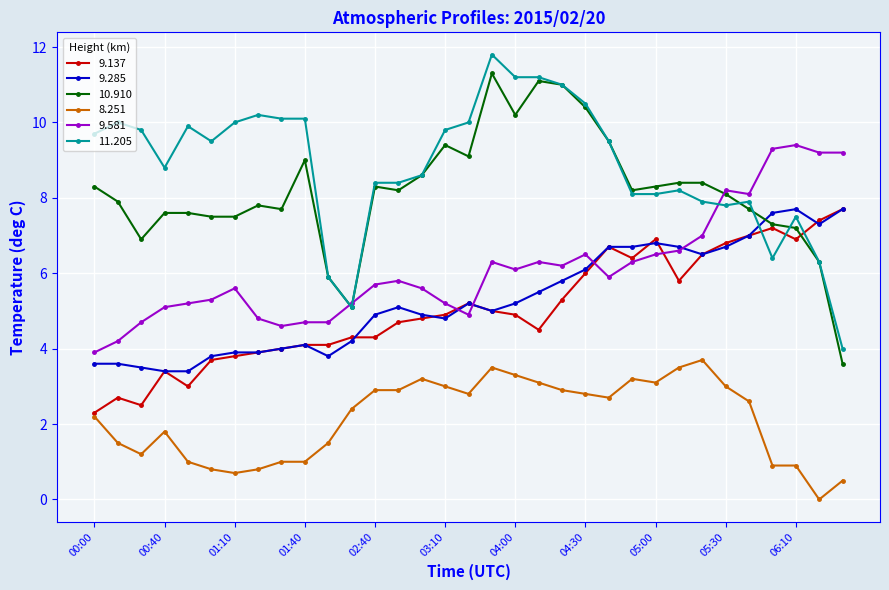

What is the value of the 9.137 point at the 1st from the left?

2.3